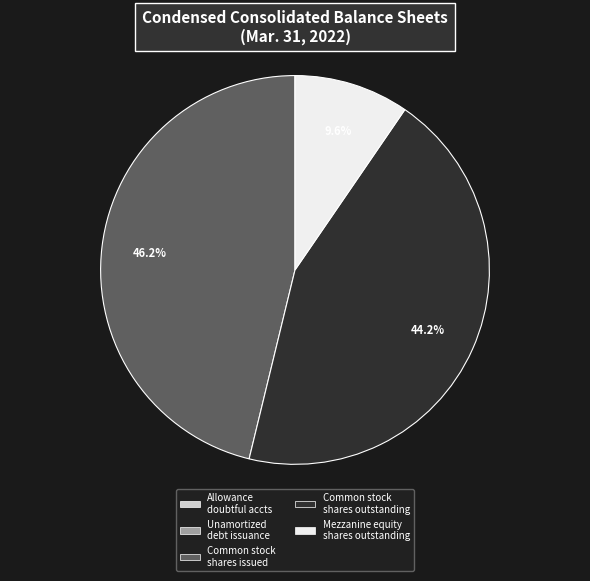

Does any single category account for the majority?

No